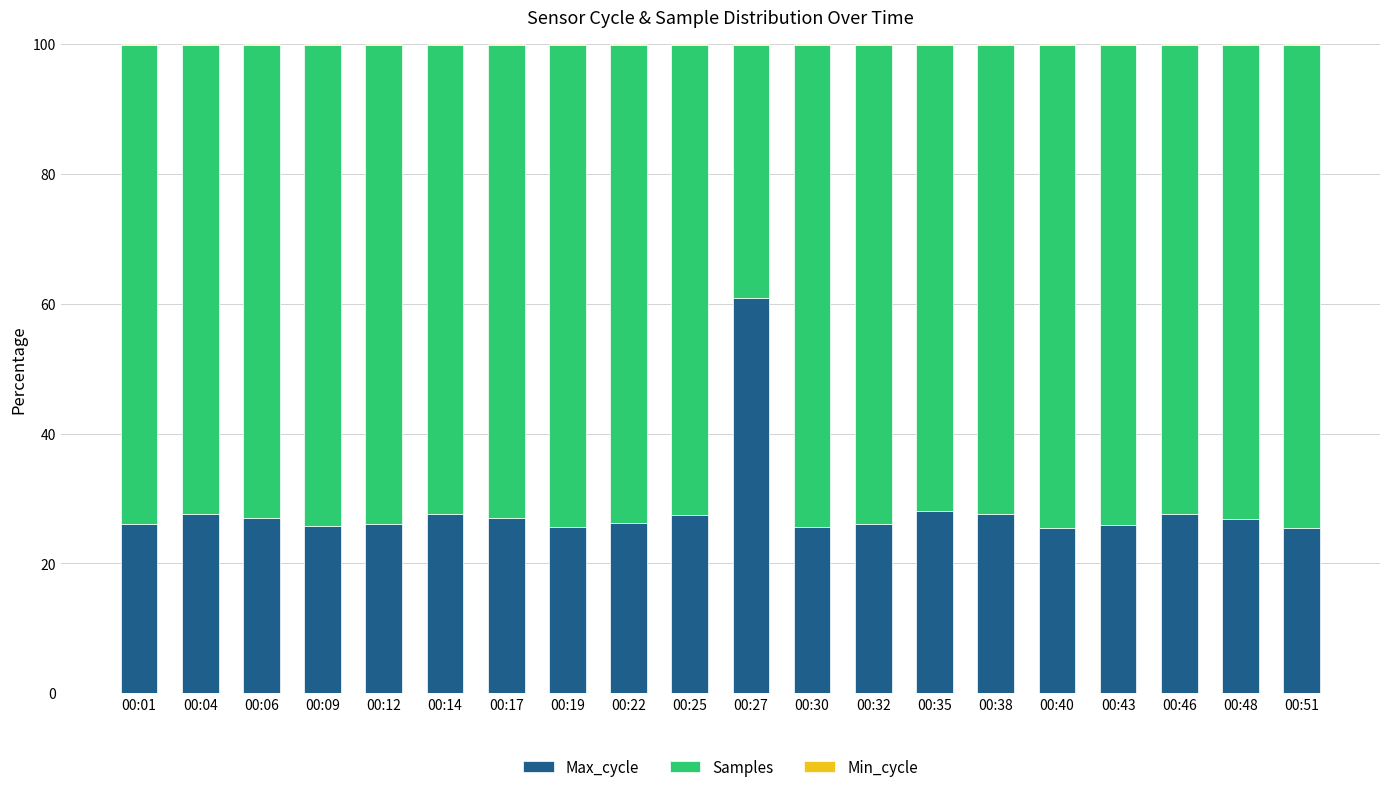

What is the maximum value for Max_cycle?

61.0